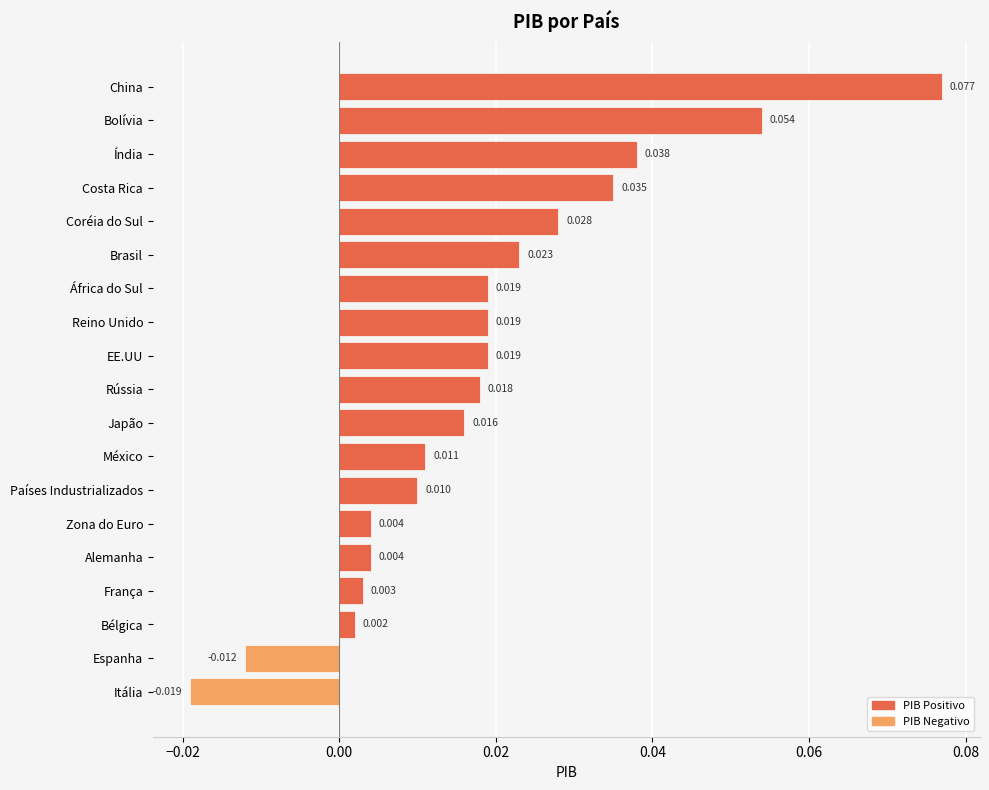

How many data points does each series have?

19